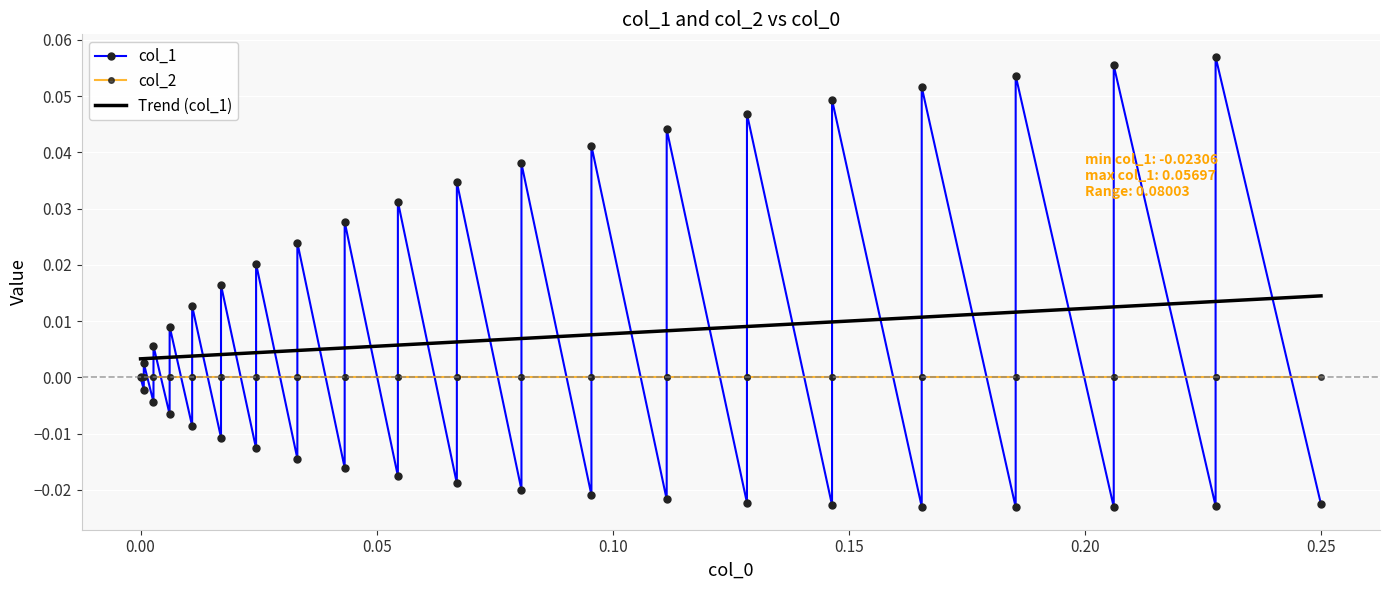

Reading right to left, extract all data points from this chart.

-0.0	0.1	-0.0	0.1	-0.0	0.1	-0.0	0.1	-0.0	0.0	-0.0	0.0	-0.0	0.0	-0.0	0.0	-0.0	0.0	-0.0	0.0	-0.0	0.0	-0.0	0.0	-0.0	0.0	-0.0	0.0	-0.0	0.0	-0.0	0.0	-0.0	0.0	-0.0	0.0	-0.0	0.0	-0.0	0.0